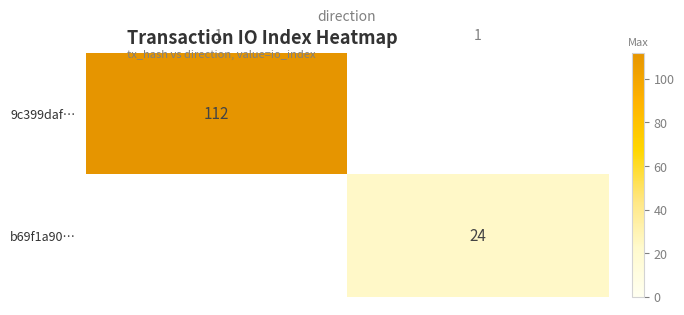

The value of b69f1a90… at 1 is 7. True or false?

False